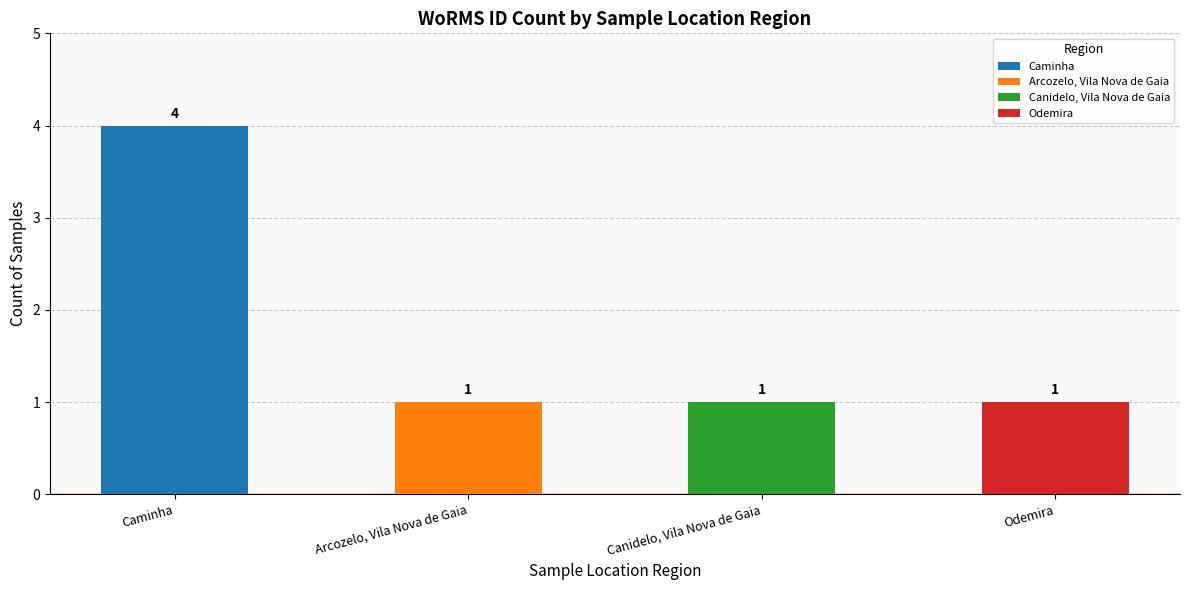

Reading right to left, transcribe all the data shown in this chart.

1	1	1	4